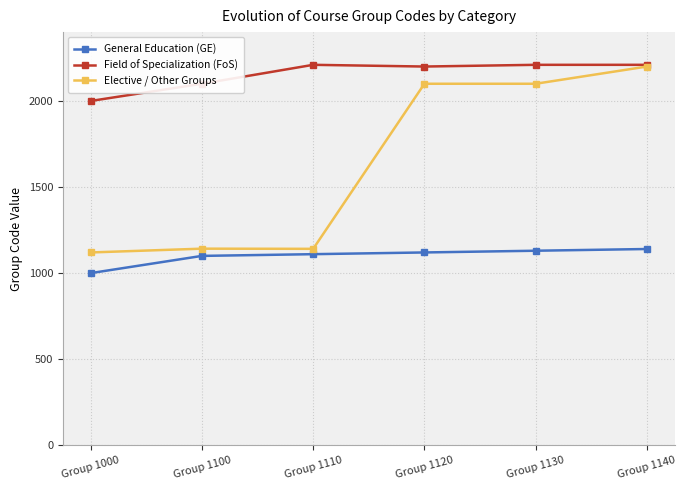

What is the value of the General Education (GE) point at the 5th from the left?

1130